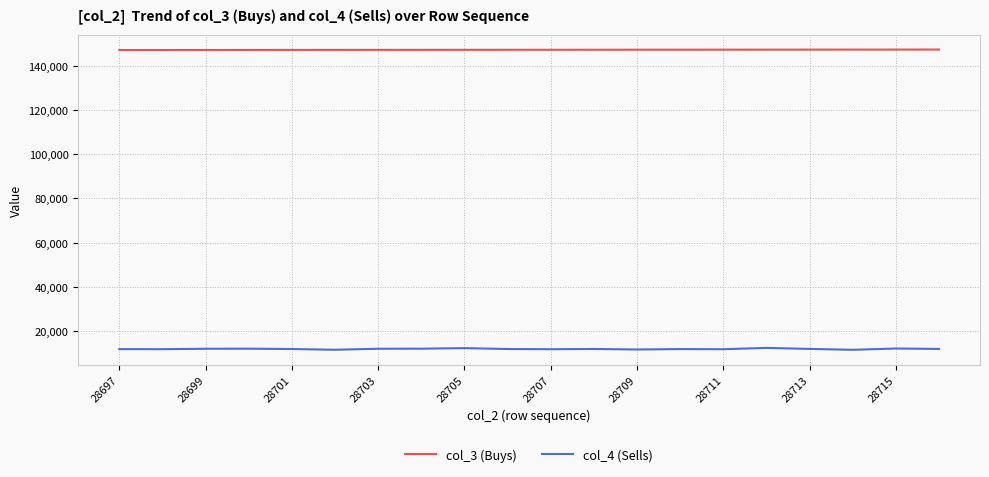

At how many categories does at least one series exceed 53761?

20